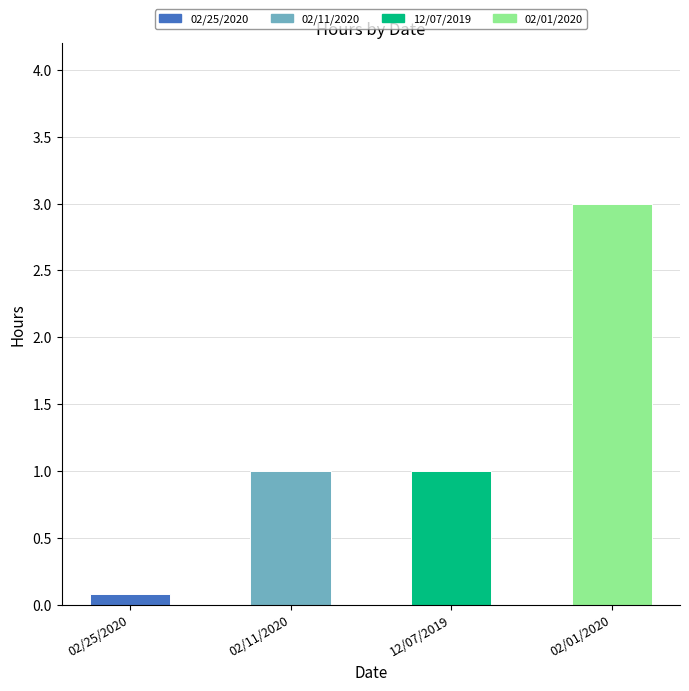

What is the label of the 2nd bar from the right?

12/07/2019